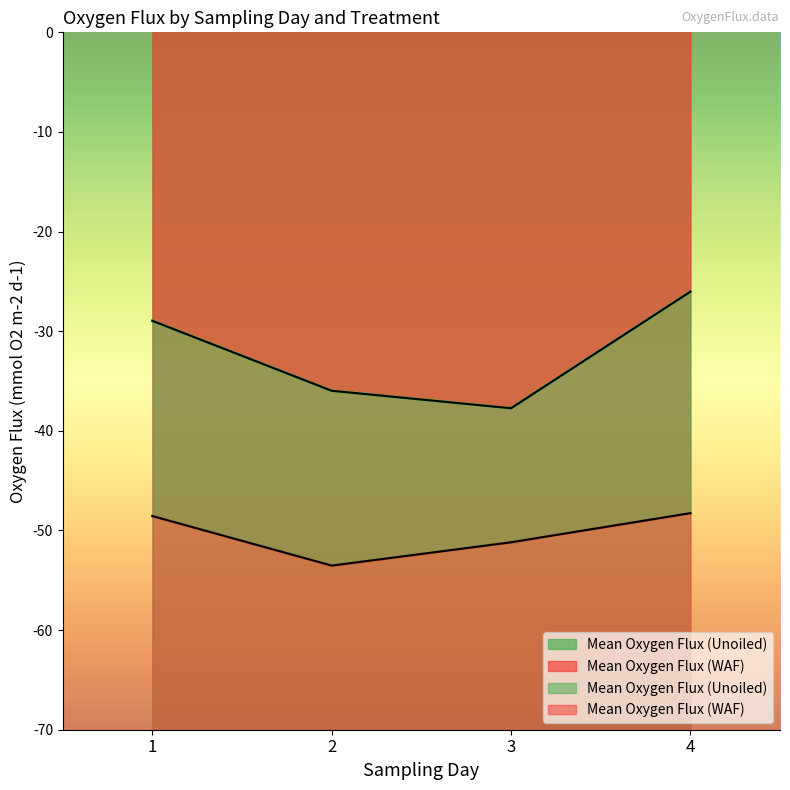

The Mean Oxygen Flux (WAF) series shows -90.5 at 2. True or false?

False